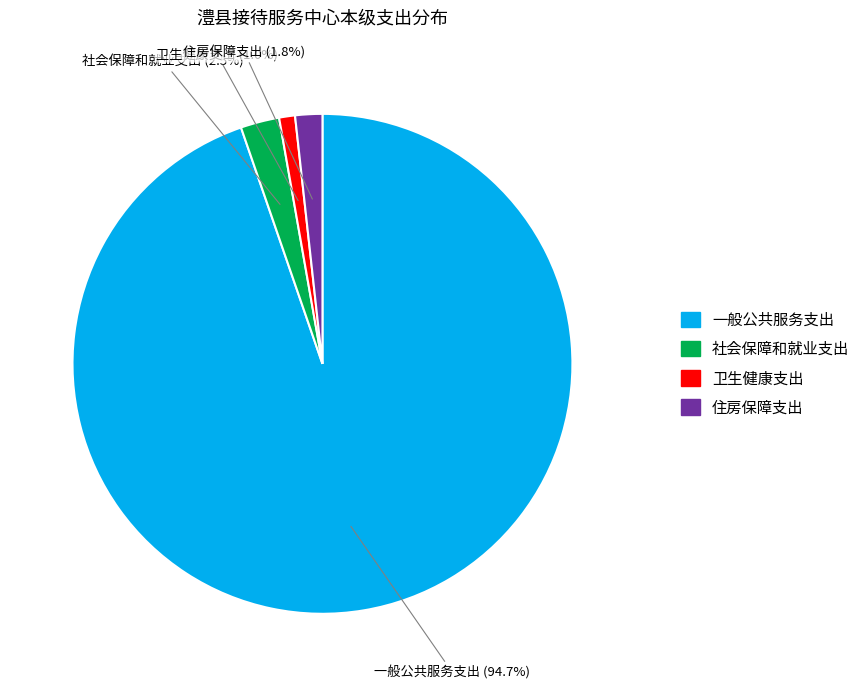

To the nearest percent, what is the combined percentage of 一般公共服务支出 and 社会保障和就业支出?

97%